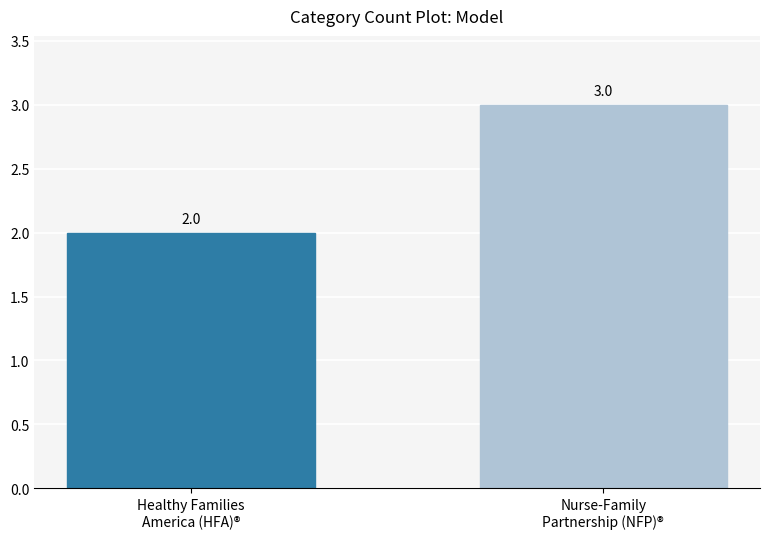

What is the label of the 2nd bar from the left?

Nurse-Family
Partnership (NFP)®